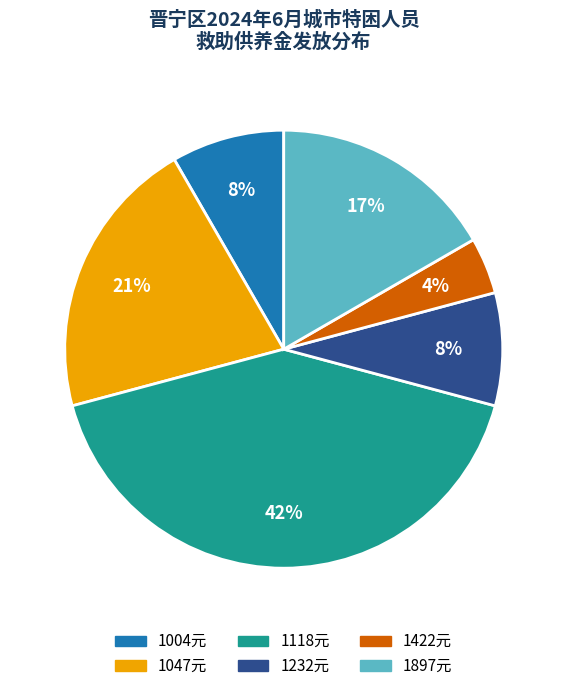

Is there any slice that represents more than half of the pie?

No